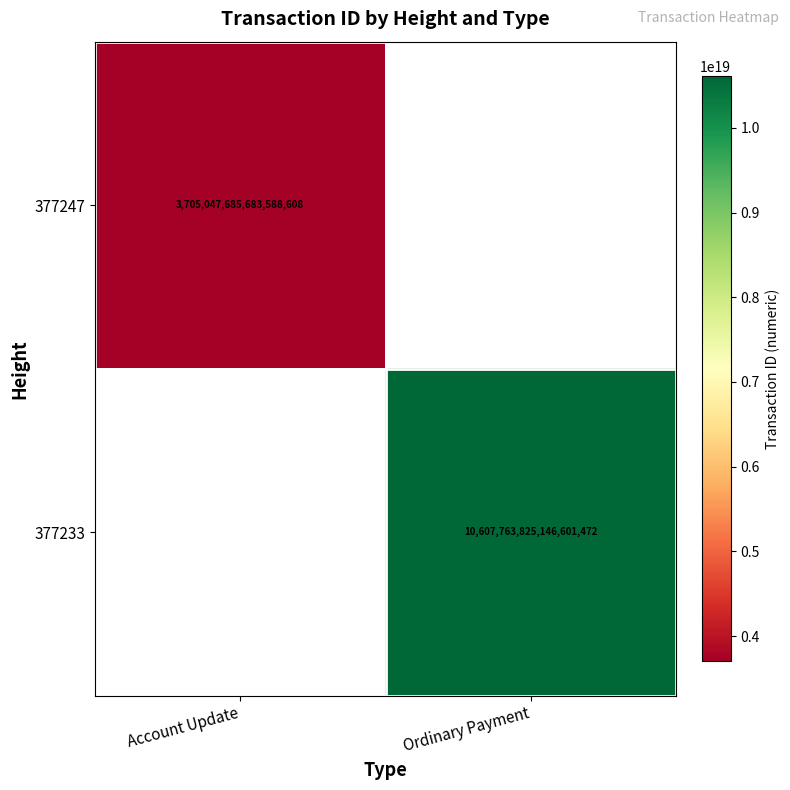

The value of 377247 at Account Update is 3705047685683588608. True or false?

True